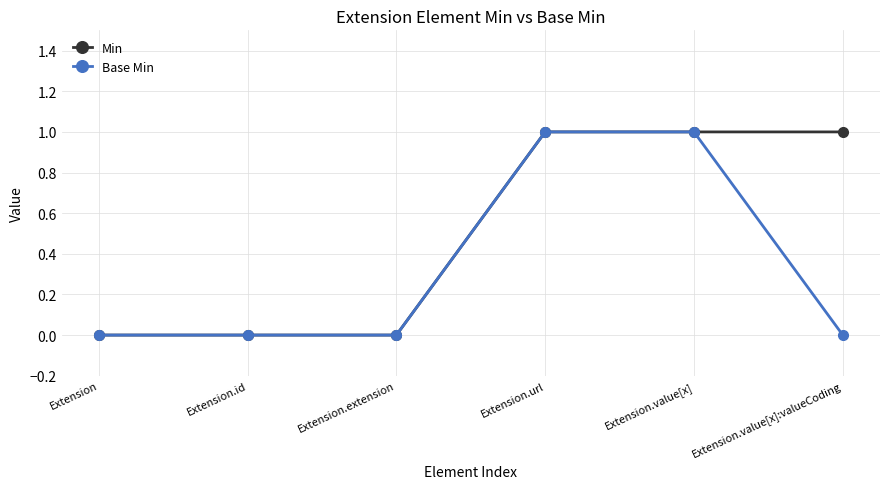

How many Base Min values are between 0 and 1?

6